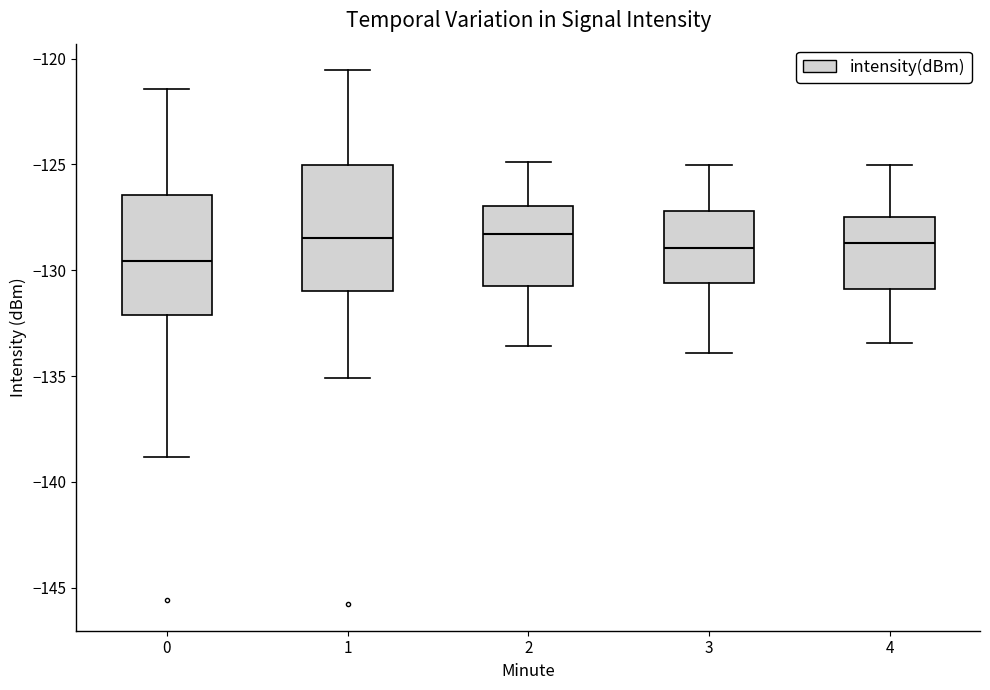

Reading left to right, transcribe this box plot: for each box, give where its median line is, the range the box spans, and where its two whiskers end, as read against the y-axis. The values are not printed on the chart, so give them approximately, as read against the axis.

0: median -129.5, box -132.0 to -126.5, whiskers -139.0 to -121.5
1: median -128.5, box -131.0 to -125.0, whiskers -135.0 to -120.5
2: median -128.5, box -131.0 to -127.0, whiskers -133.5 to -125.0
3: median -129.0, box -130.5 to -127.0, whiskers -134.0 to -125.0
4: median -128.5, box -131.0 to -127.5, whiskers -133.5 to -125.0